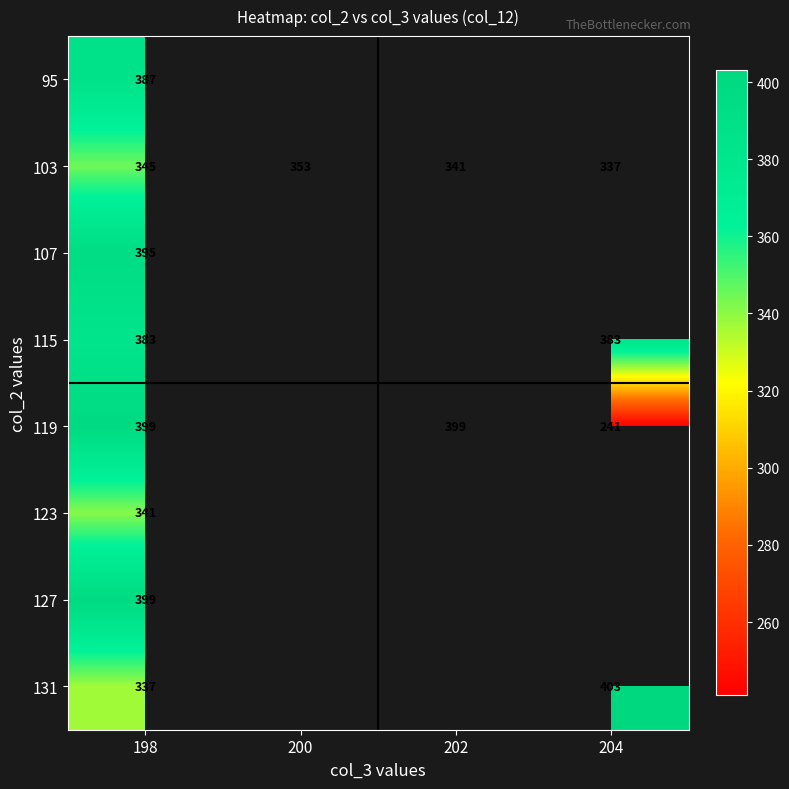

The value of 119 at 198 is 176. True or false?

False